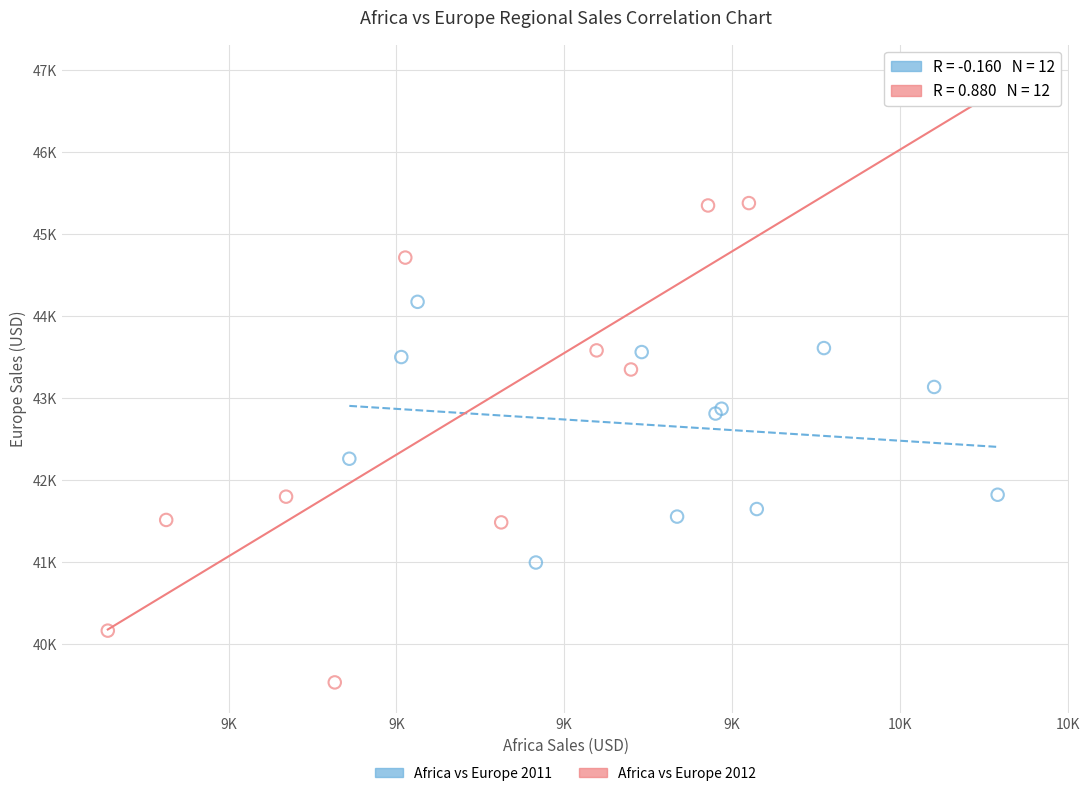

Which series has the largest Y range (max minus min)?

Africa vs Europe 2012